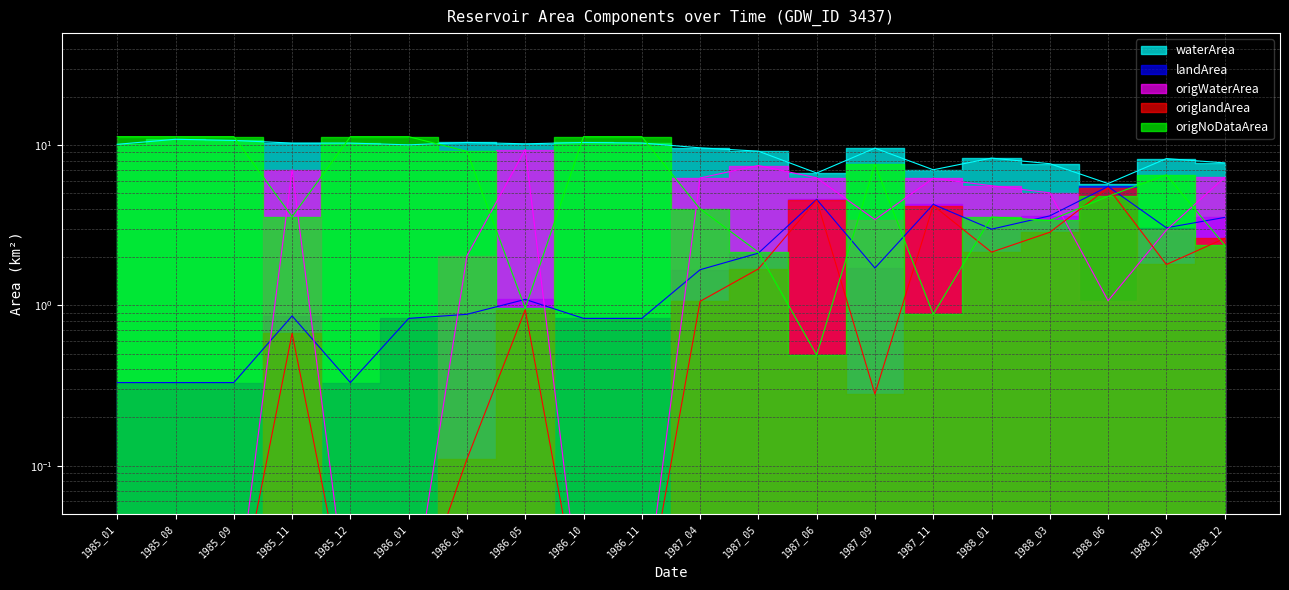

Count the number of data series in this chart.

5